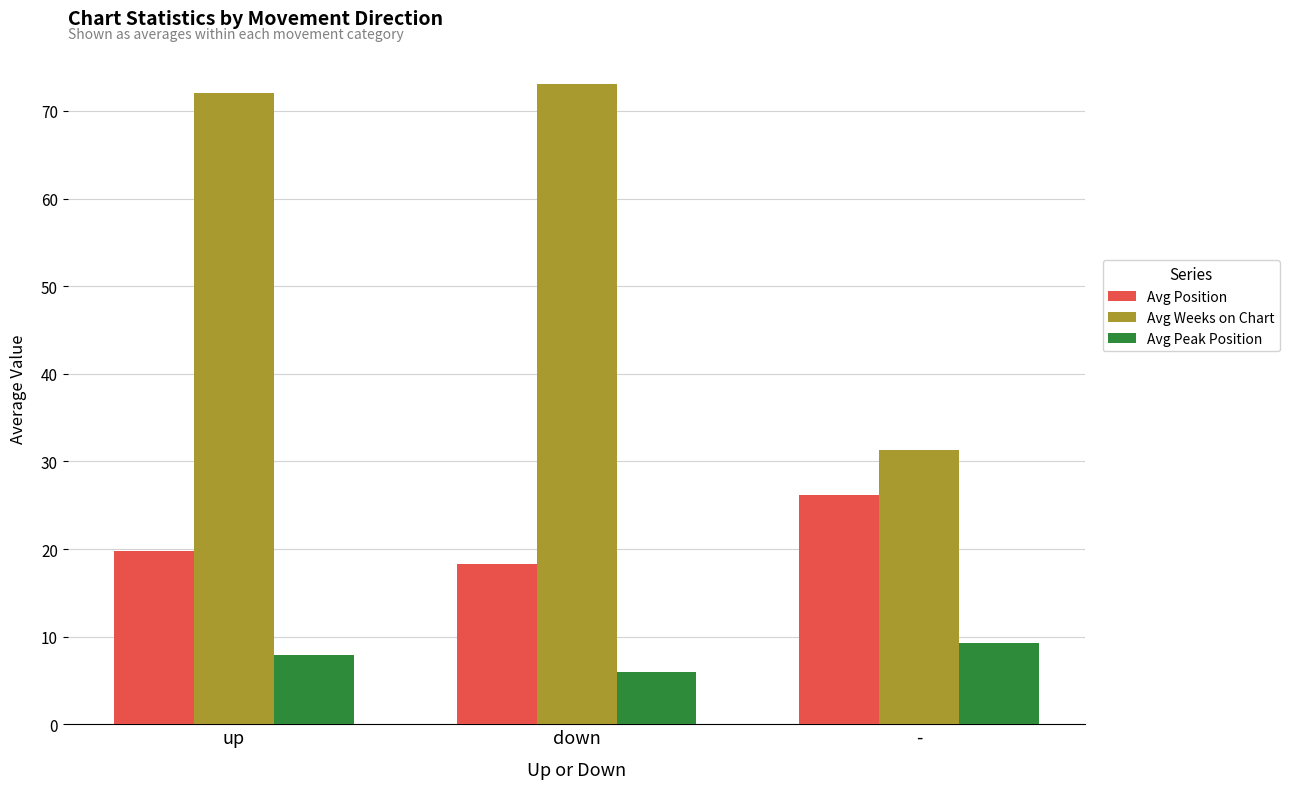

What is the difference between the maximum and second lowest values in the Avg Position series?

6.4